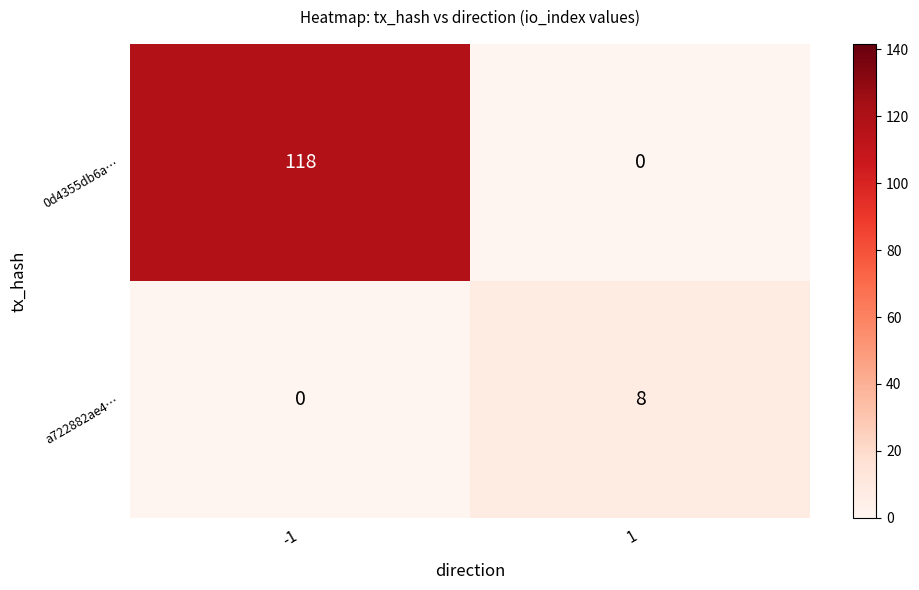

Which series changed the most between -1 and 1?

0d4355db6a…